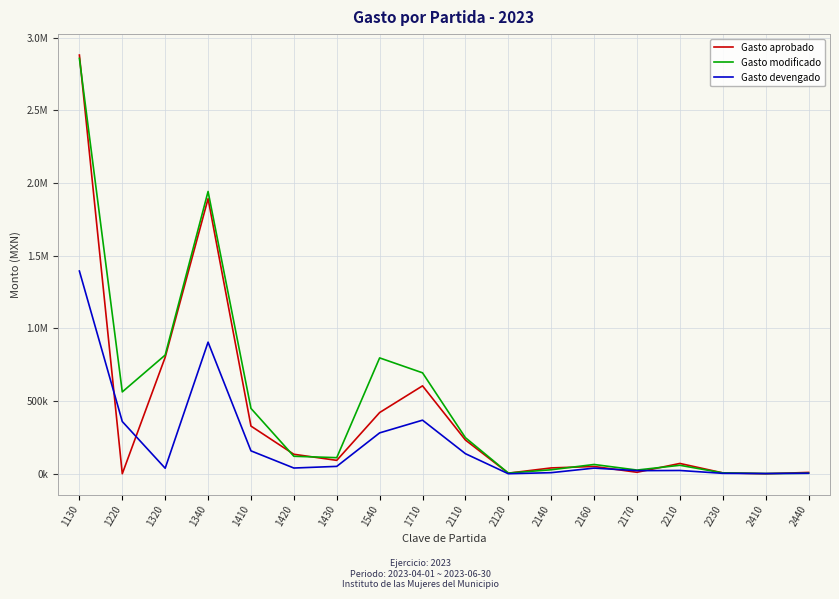

Does the chart display data point markers on the line(s)?

No